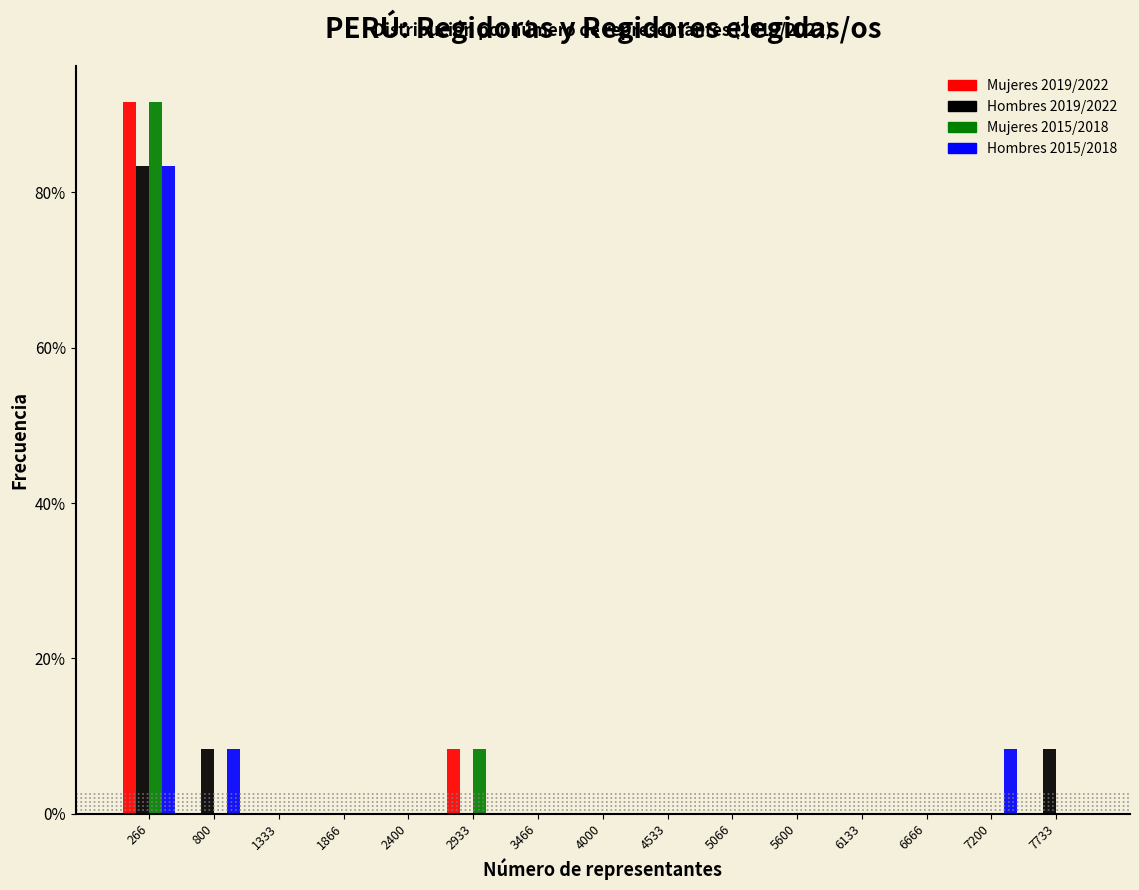

In the Hombres 2019/2022 series, which range on the x-axis has the tallest bar?

0 to 500